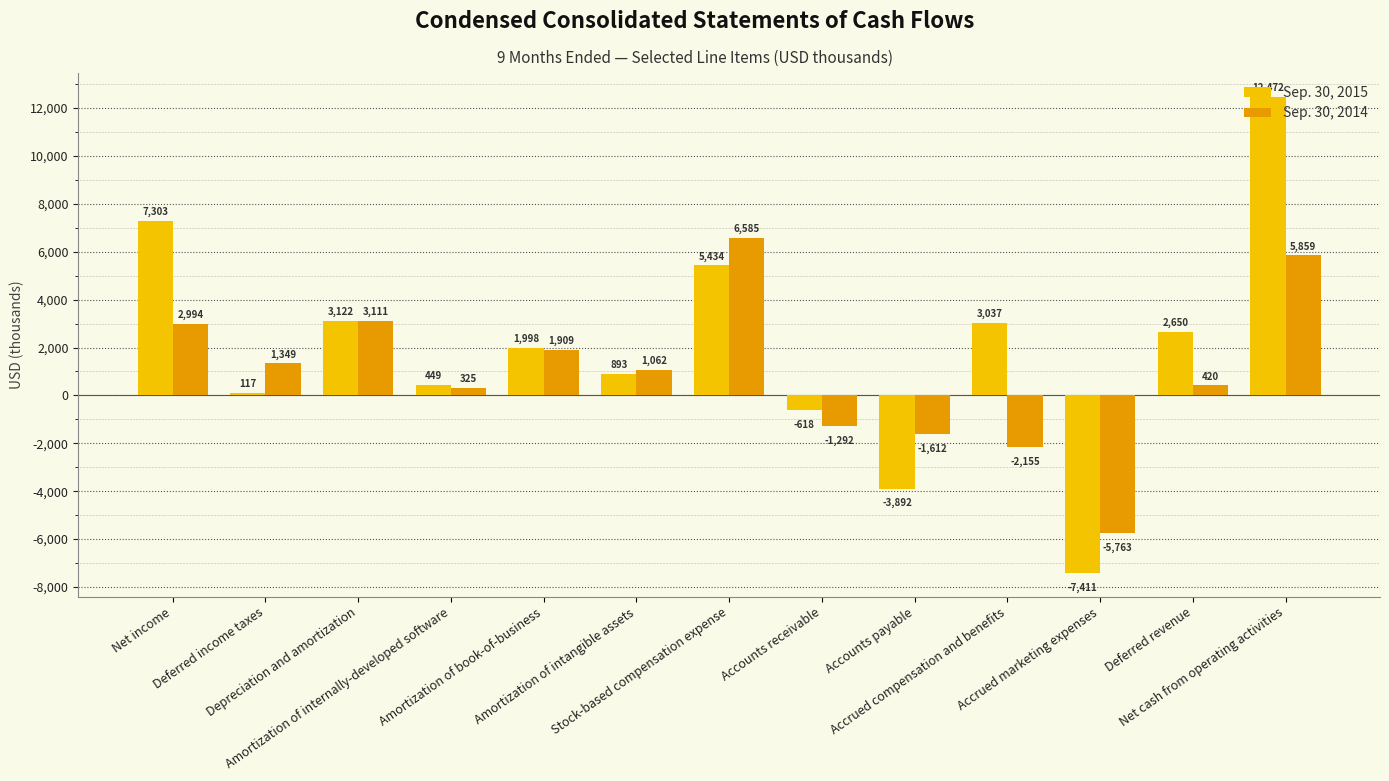

Which series has the largest range (max minus min)?

Sep. 30, 2015